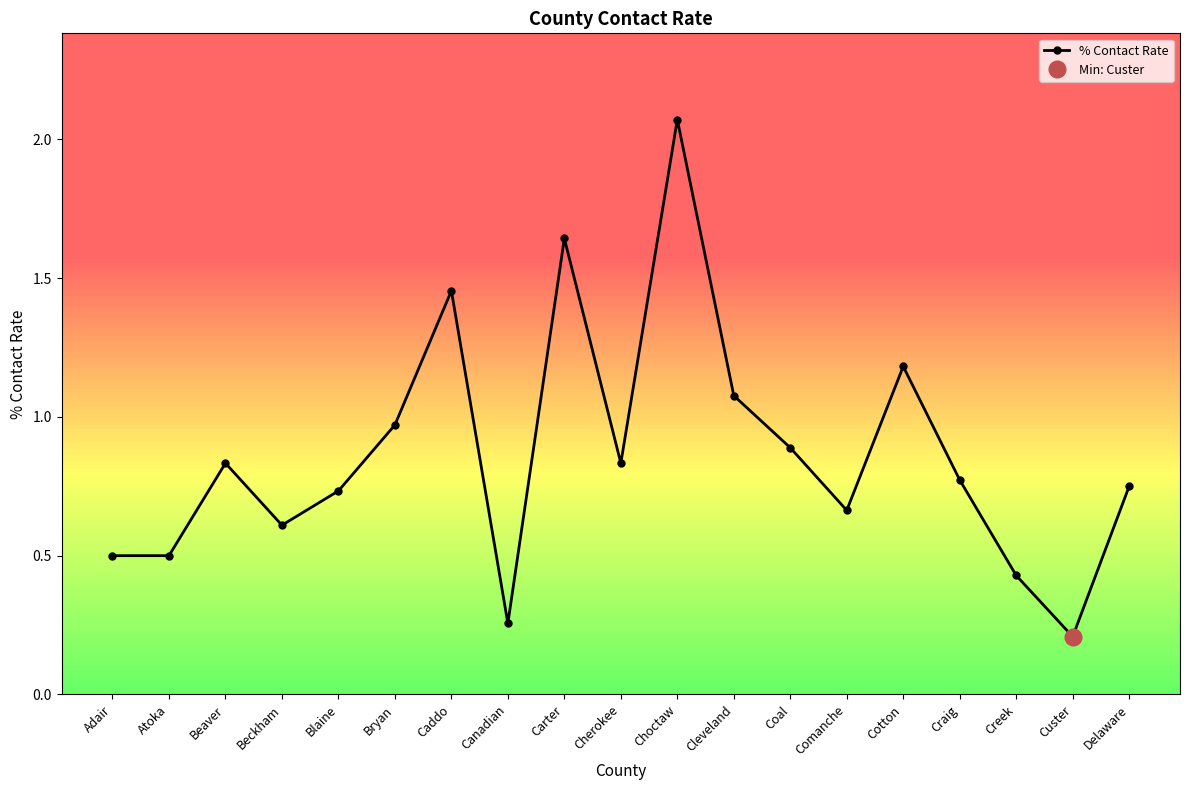

What is the approximate value at Delaware?

0.8